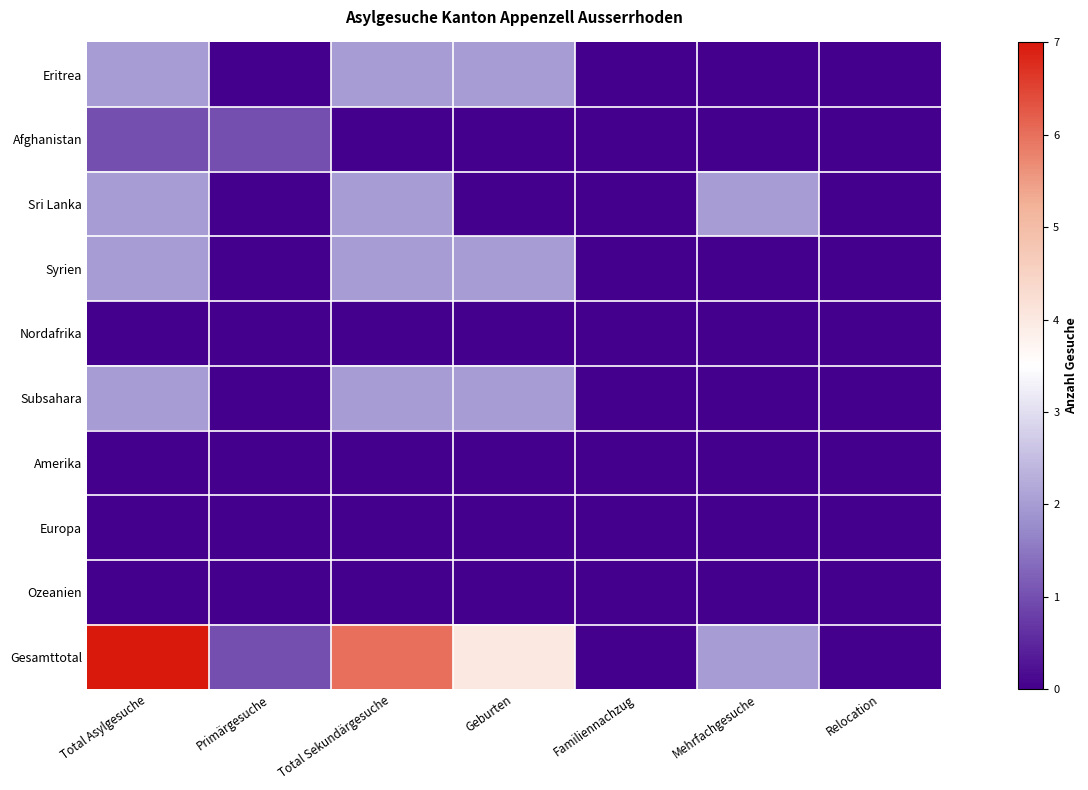

Which series has the largest range (max minus min)?

Gesamttotal